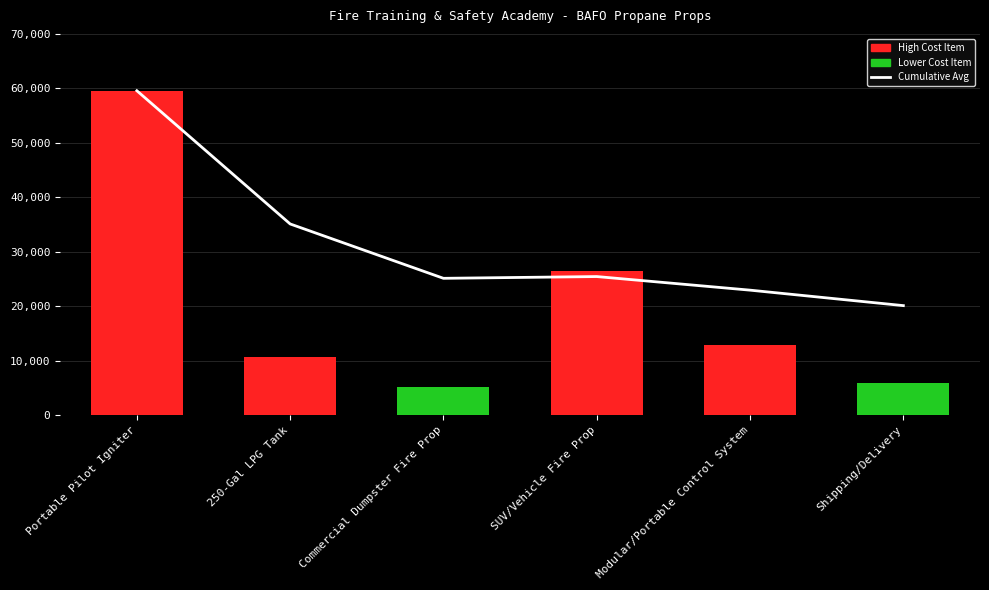

What is the difference between the second highest and second lowest values in the Cumulative Avg series?

12150.4